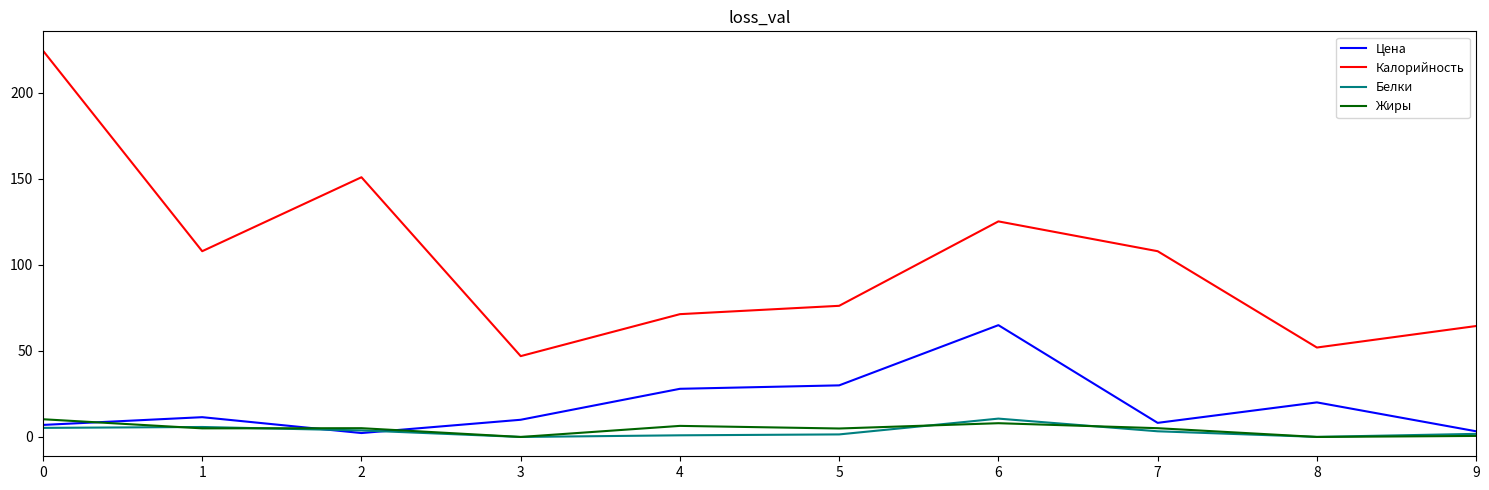

What are all the series names shown in the legend?

Цена, Калорийность, Белки, Жиры